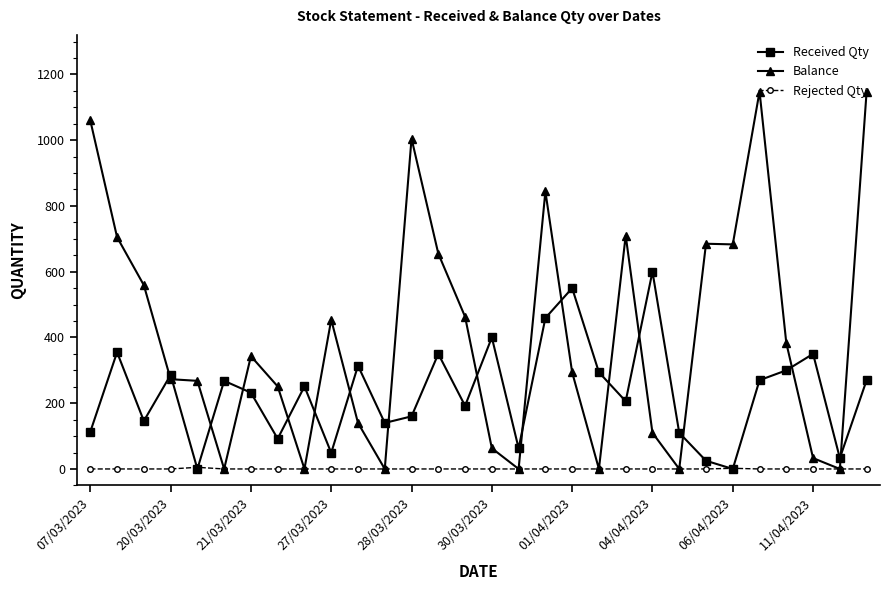

How many data points in Received Qty are less than 251?

15